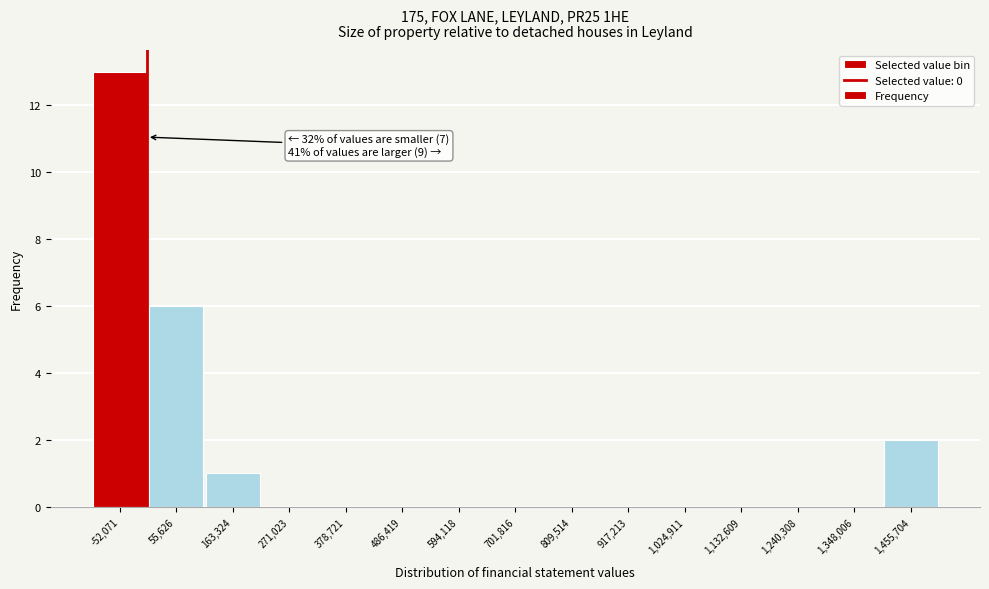

Over which range of the x-axis is the bar tallest?

-100000 to 0